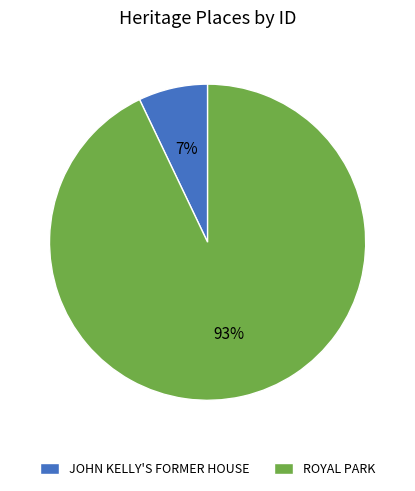

Is it true that ROYAL PARK is 93% of the pie?

True